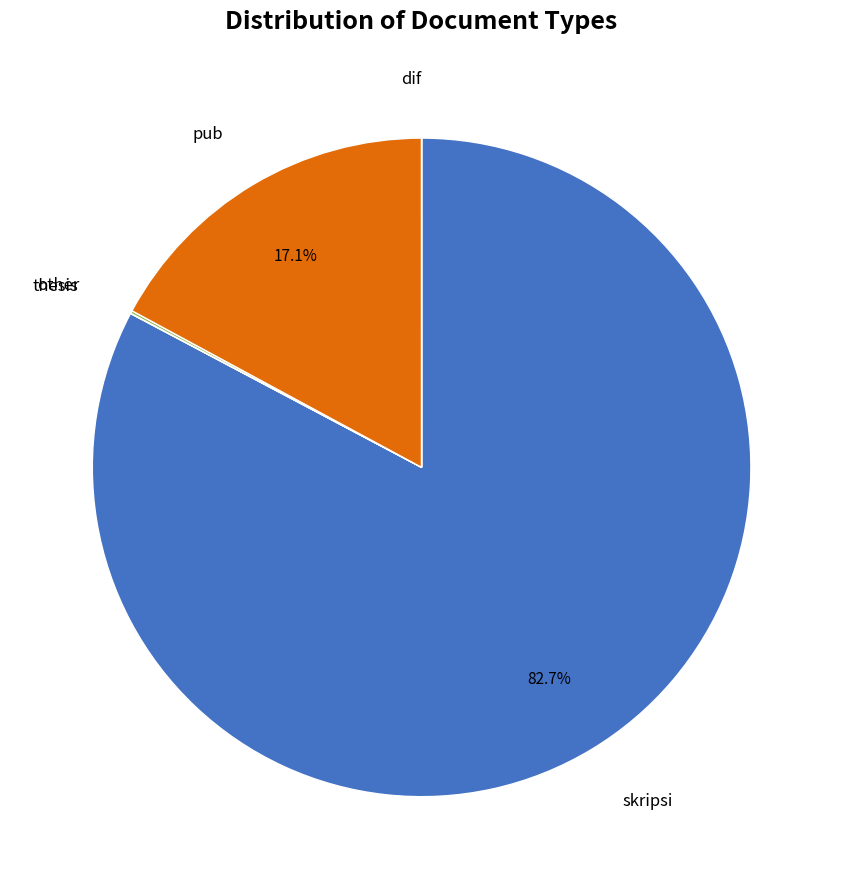

Is there any slice that represents more than half of the pie?

Yes